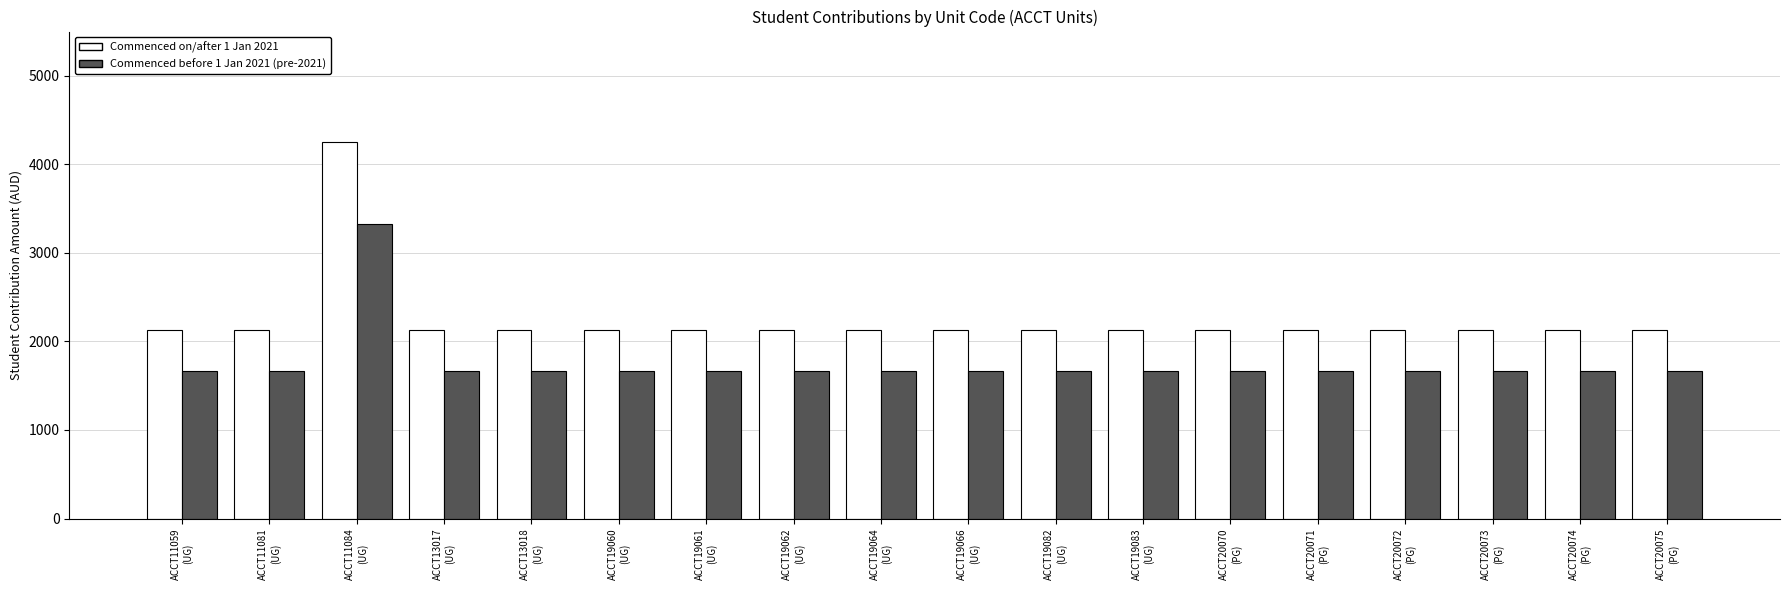

Reading left to right, list all the values displayed in this chart.

Commenced on/after 1 Jan 2021: ACCT11059
(UG)=2124	ACCT11081
(UG)=2124	ACCT11084
(UG)=4248	ACCT13017
(UG)=2124	ACCT13018
(UG)=2124	ACCT19060
(UG)=2124	ACCT19061
(UG)=2124	ACCT19062
(UG)=2124	ACCT19064
(UG)=2124	ACCT19066
(UG)=2124	ACCT19082
(UG)=2124	ACCT19083
(UG)=2124	ACCT20070
(PG)=2124	ACCT20071
(PG)=2124	ACCT20072
(PG)=2124	ACCT20073
(PG)=2124	ACCT20074
(PG)=2124	ACCT20075
(PG)=2124
Commenced before 1 Jan 2021 (pre-2021): ACCT11059
(UG)=1663	ACCT11081
(UG)=1663	ACCT11084
(UG)=3326	ACCT13017
(UG)=1663	ACCT13018
(UG)=1663	ACCT19060
(UG)=1663	ACCT19061
(UG)=1663	ACCT19062
(UG)=1663	ACCT19064
(UG)=1663	ACCT19066
(UG)=1663	ACCT19082
(UG)=1663	ACCT19083
(UG)=1663	ACCT20070
(PG)=1663	ACCT20071
(PG)=1663	ACCT20072
(PG)=1663	ACCT20073
(PG)=1663	ACCT20074
(PG)=1663	ACCT20075
(PG)=1663